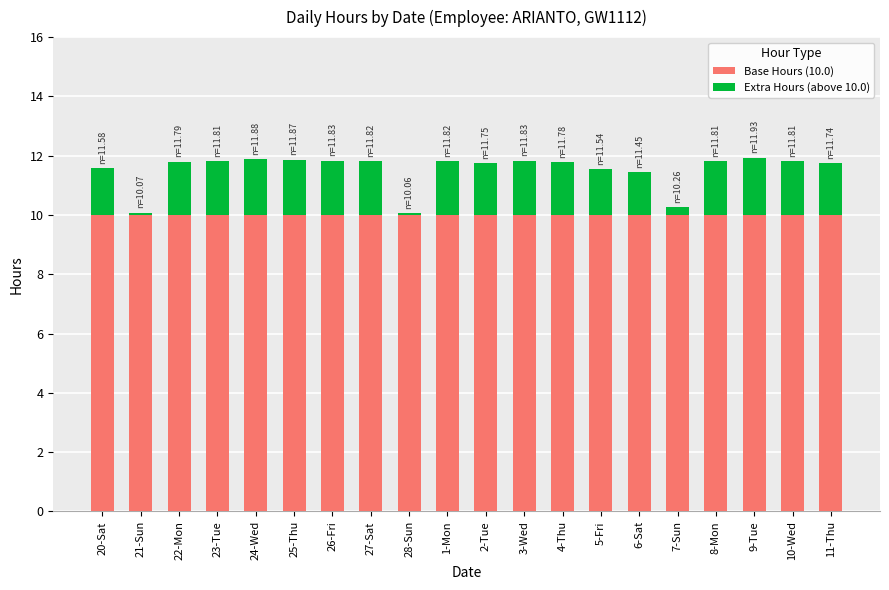

True or false: Base Hours (10.0) has a value of 6.5 at 7-Sun.

False